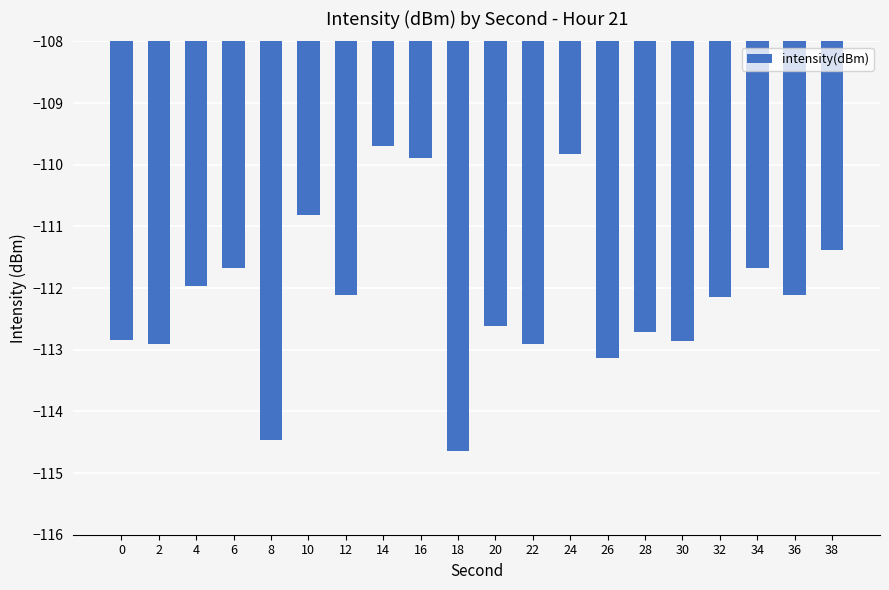

Which has a higher value, 20 or 12?

12